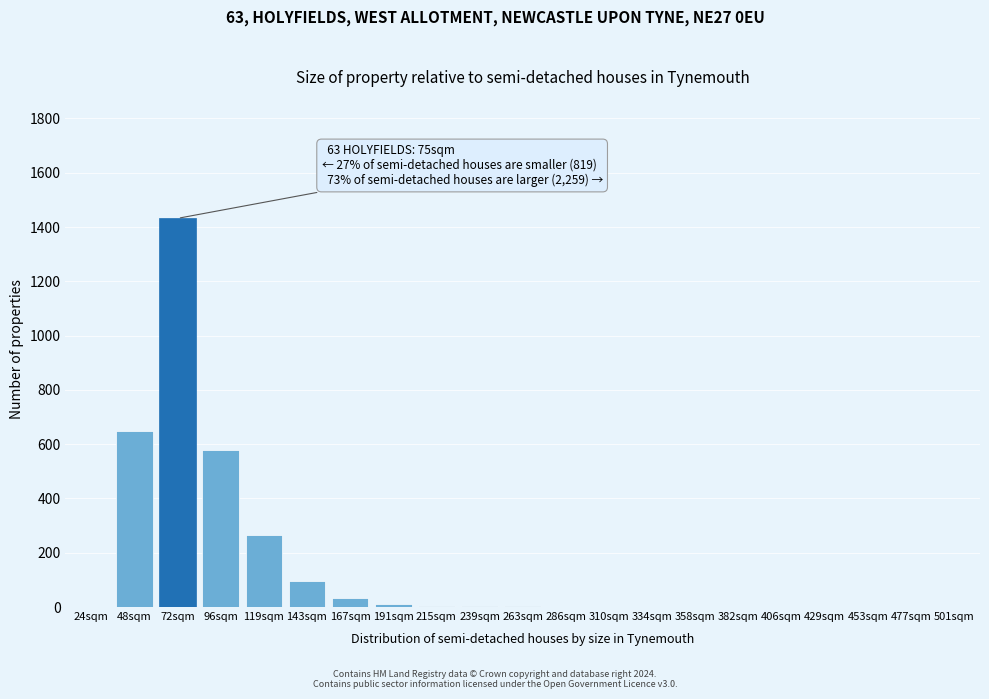

Which category has the highest value across all series?

72sqm